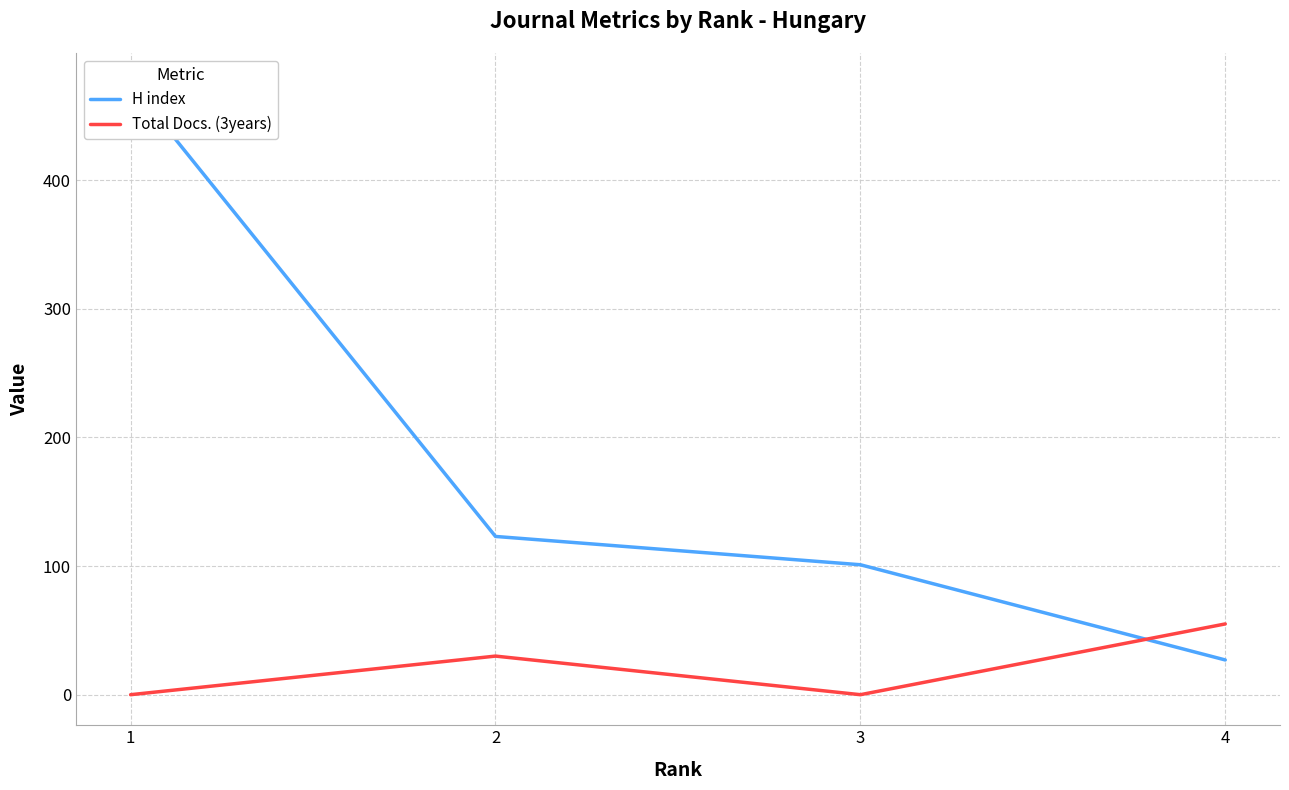

What is the difference between the Total Docs. (3years) values at 1 and 2?

30